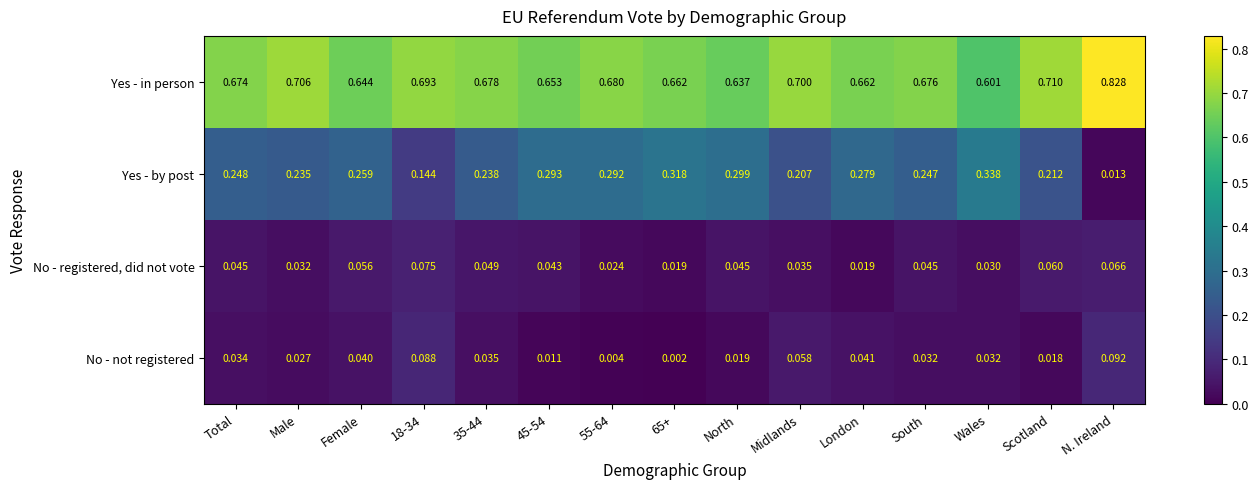

Which series has the largest total across all categories?

Yes - in person